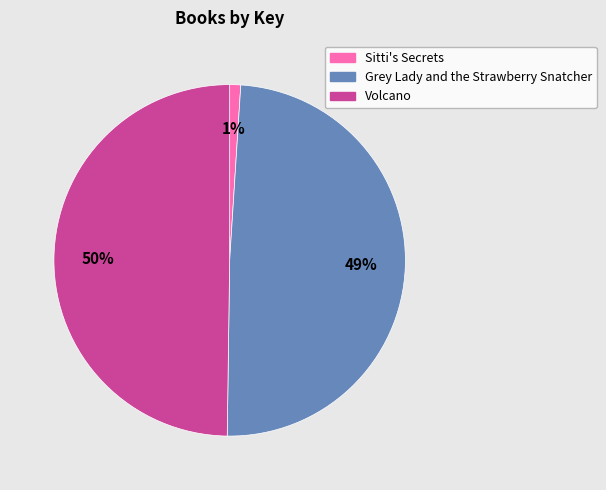

How many slices are in this pie chart?

3